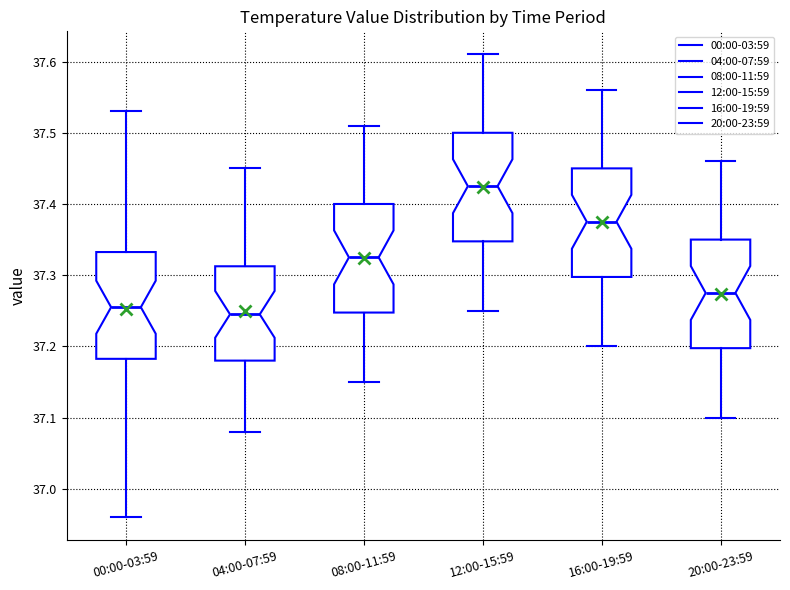

Which box has the highest median line?

12:00-15:59